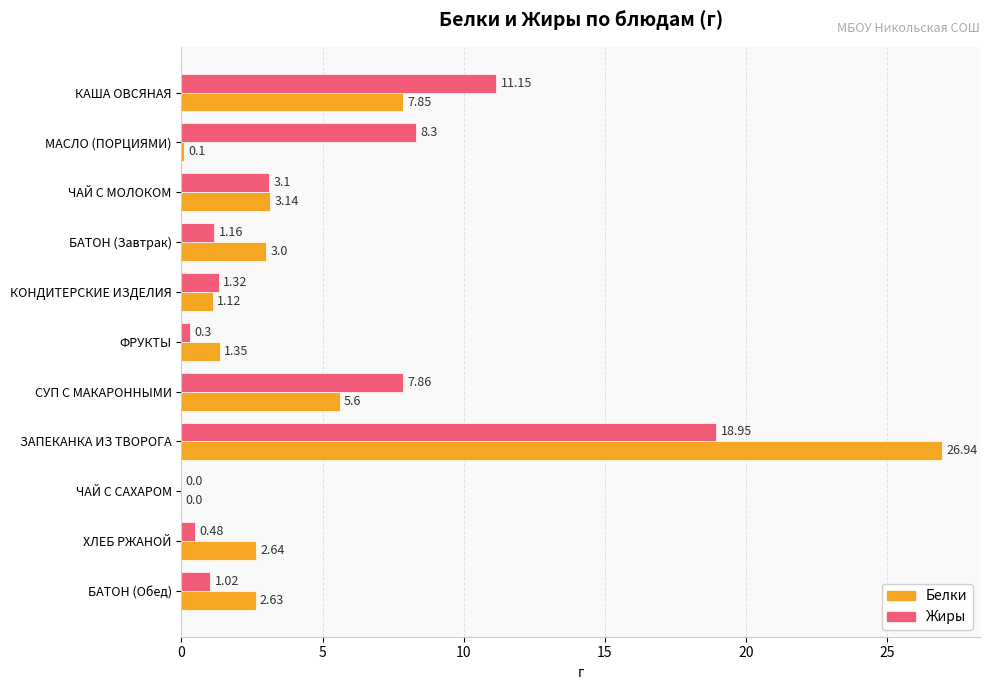

Between БАТОН (Завтрак) and ЧАЙ С САХАРОМ, which series saw the biggest shift?

Белки